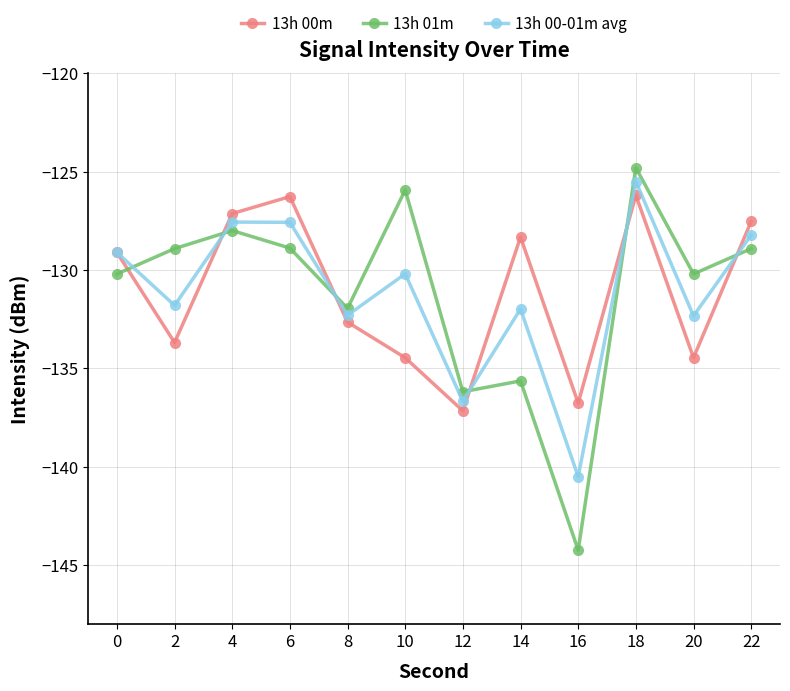

What is the difference between the maximum and second lowest values in the 13h 00-01m avg series?

11.2